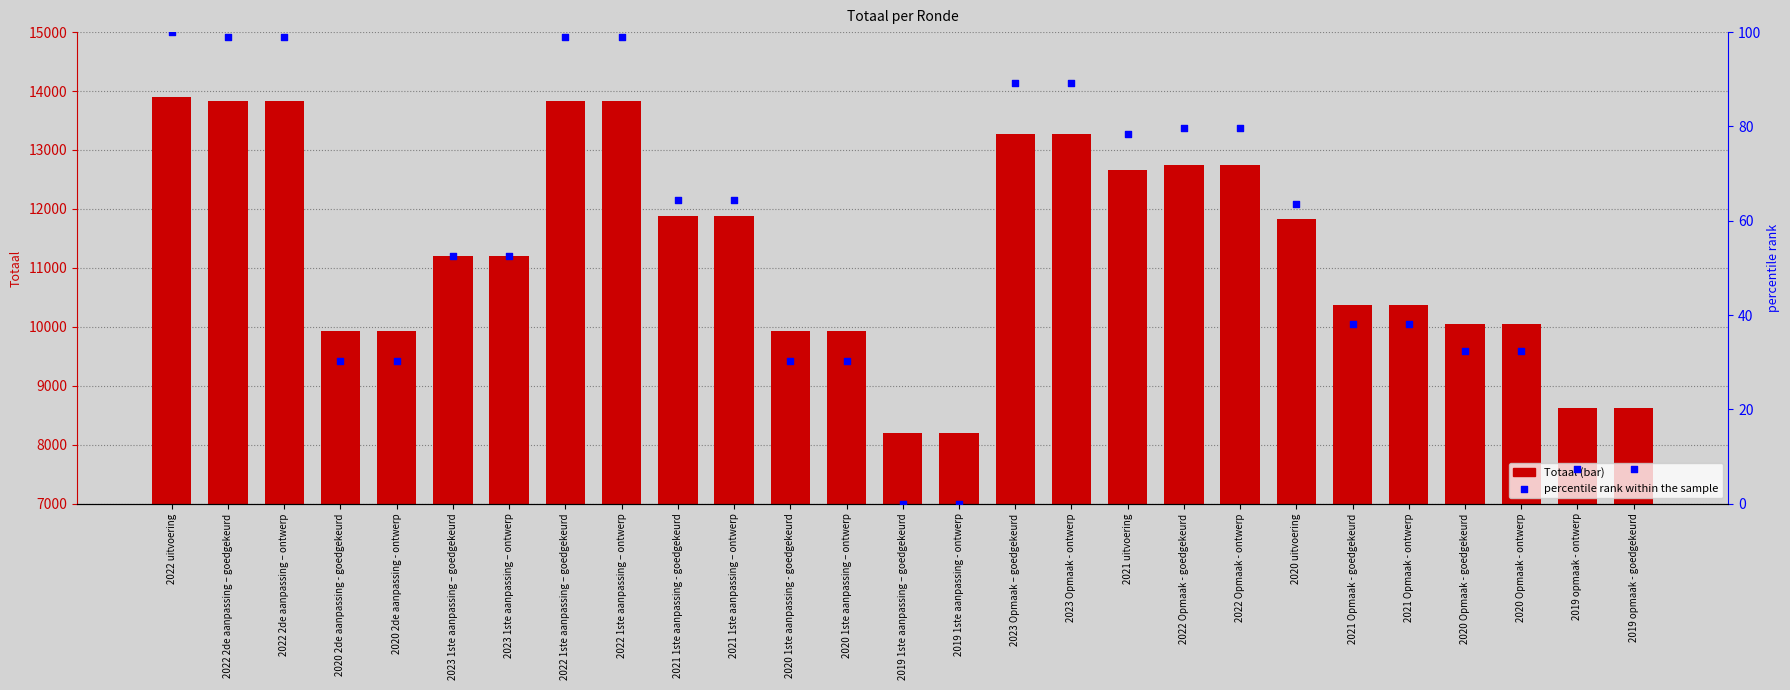

What are all the series names shown in the legend?

Totaal, percentile rank within the sample